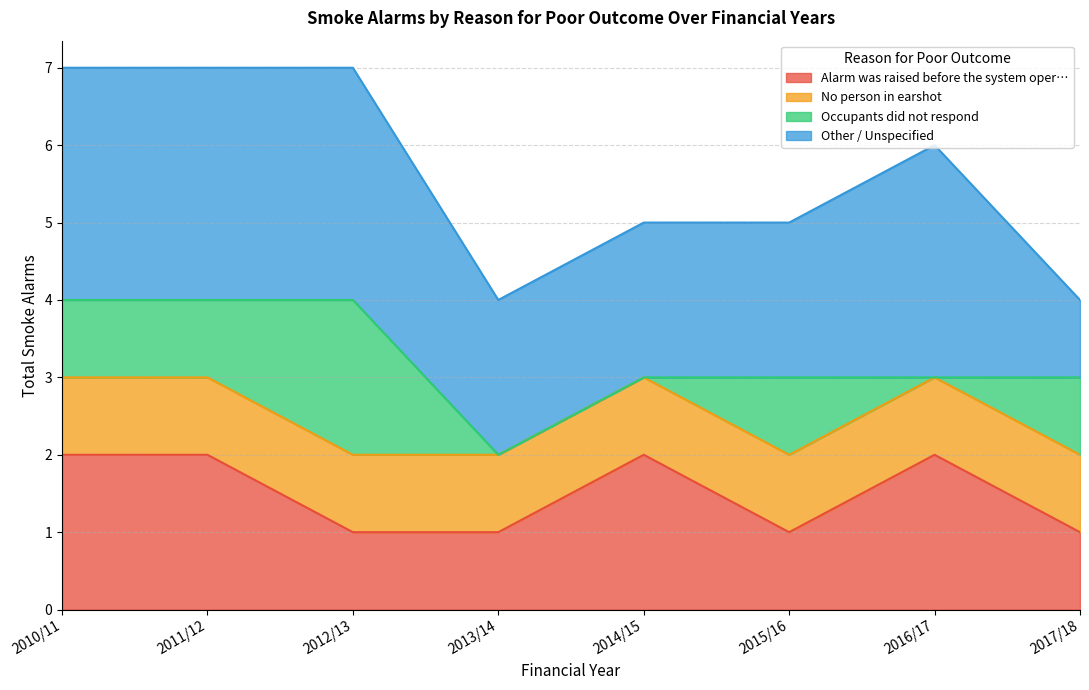

What is the value of the Other / Unspecified point at the 2nd from the left?

3